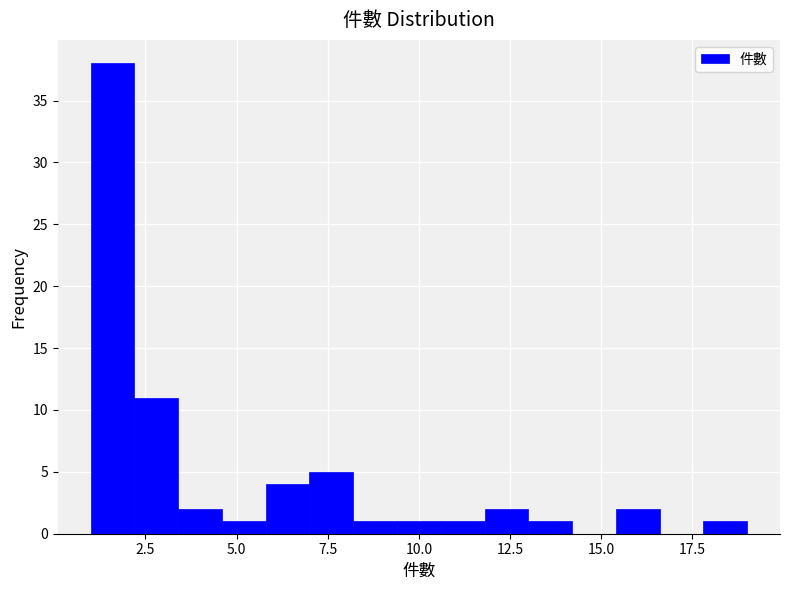

Read against the x-axis, roughly where is the centre of the tallest bar?

1.5